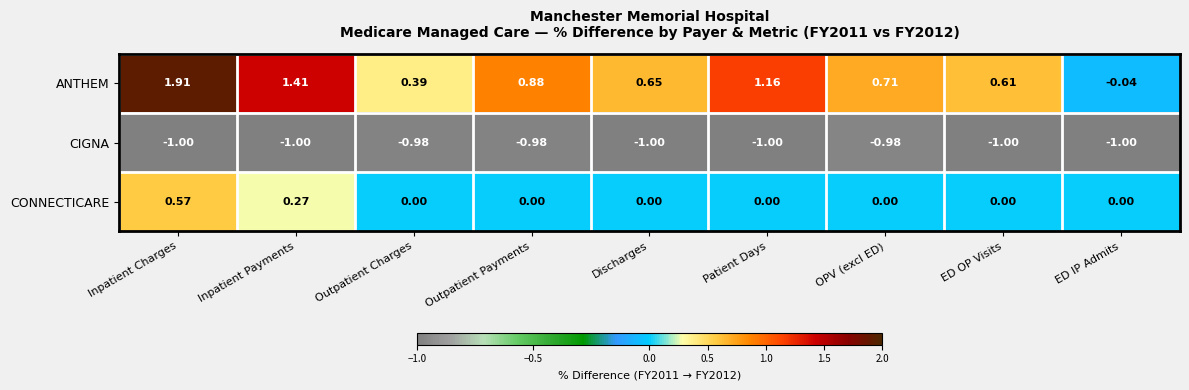

List the series in order of their overall mean, lowest first.

CIGNA, CONNECTICARE, ANTHEM